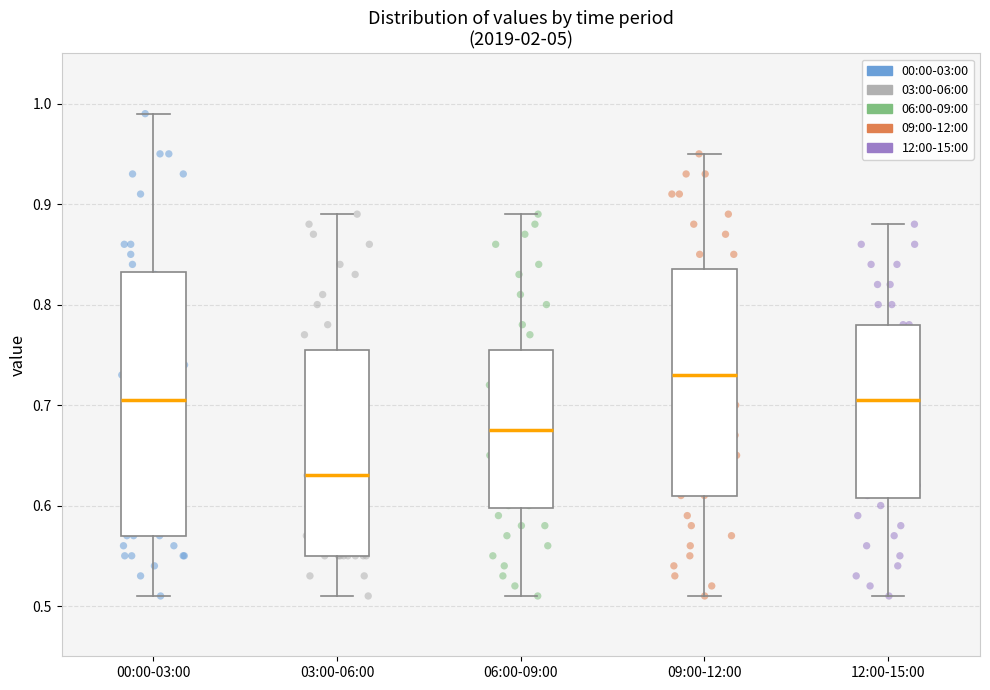

Reading left to right, transcribe this box plot: for each box, give where its median line is, the range the box spans, and where its two whiskers end, as read against the y-axis. The values are not printed on the chart, so give them approximately, as read against the axis.

00:00-03:00: median 0.71, box 0.57 to 0.83, whiskers 0.51 to 0.99
03:00-06:00: median 0.63, box 0.55 to 0.76, whiskers 0.51 to 0.89
06:00-09:00: median 0.68, box 0.60 to 0.76, whiskers 0.51 to 0.89
09:00-12:00: median 0.73, box 0.61 to 0.84, whiskers 0.51 to 0.95
12:00-15:00: median 0.71, box 0.61 to 0.78, whiskers 0.51 to 0.88